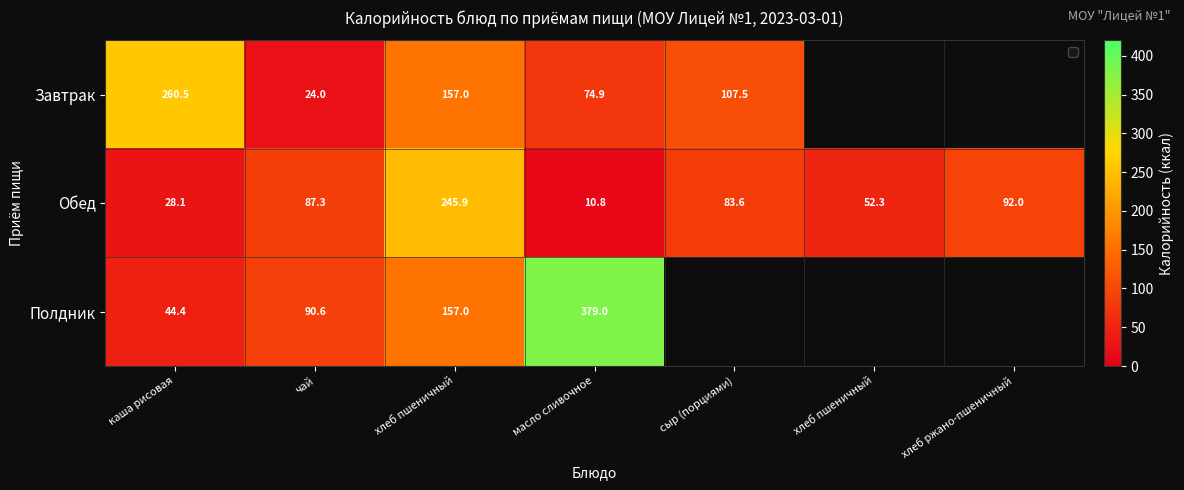

Which has a higher value, сыр (порциями) or хлеб пшеничный?

хлеб пшеничный